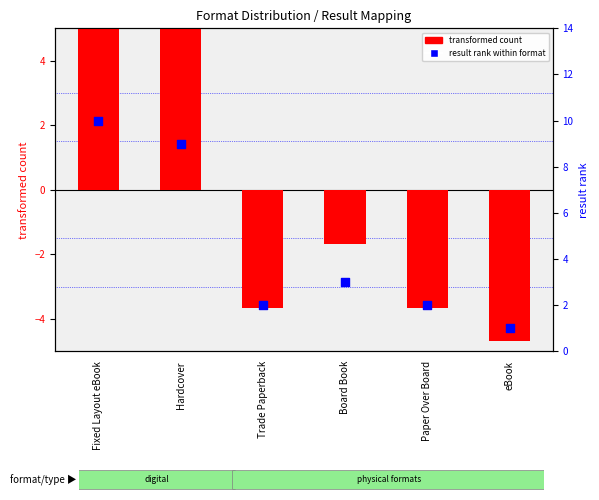

At which category is the sum across all series the highest?

Fixed Layout eBook